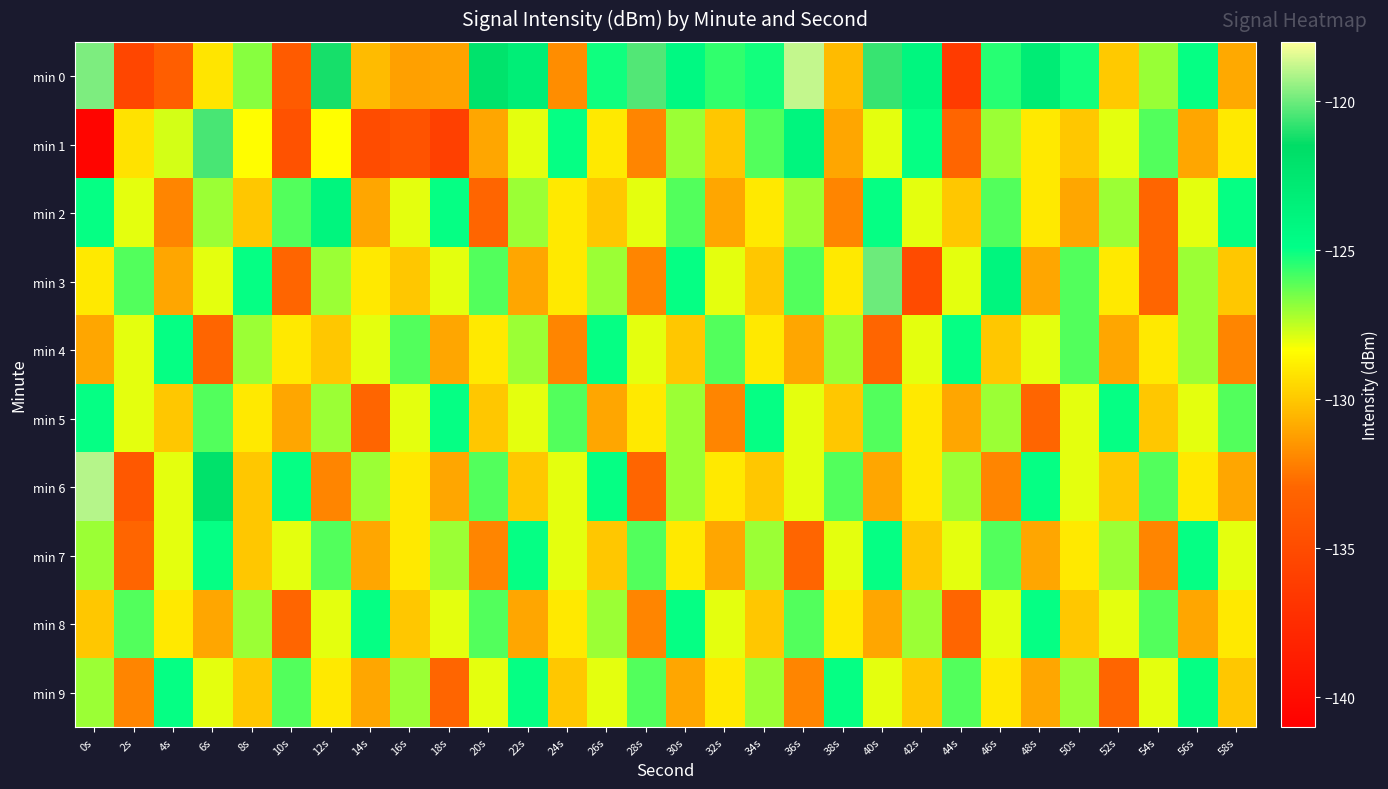

Rank the series at 32s from highest to lowest value.

min 0, min 4, min 3, min 8, min 6, min 9, min 1, min 2, min 7, min 5